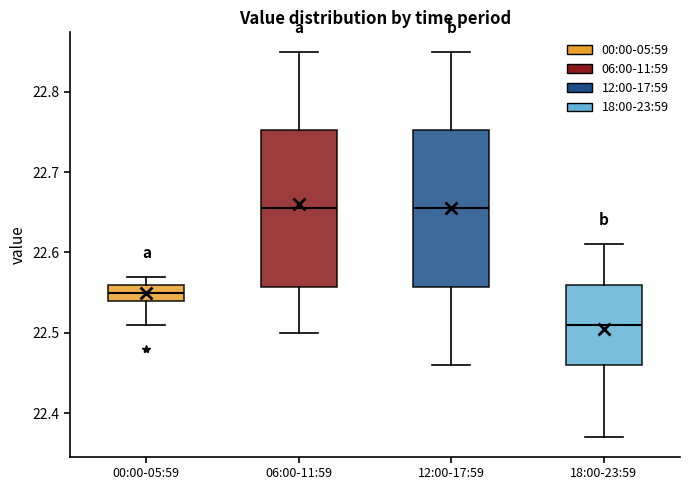

Reading left to right, read every box against the y-axis: the position of its median line, the range the box covers, and the ends of its whiskers. The values are not printed on the chart, so give them approximately, as read against the axis.

00:00-05:59: median 22.55, box 22.54 to 22.56, whiskers 22.51 to 22.57
06:00-11:59: median 22.66, box 22.56 to 22.75, whiskers 22.50 to 22.85
12:00-17:59: median 22.66, box 22.56 to 22.75, whiskers 22.46 to 22.85
18:00-23:59: median 22.51, box 22.46 to 22.56, whiskers 22.37 to 22.61